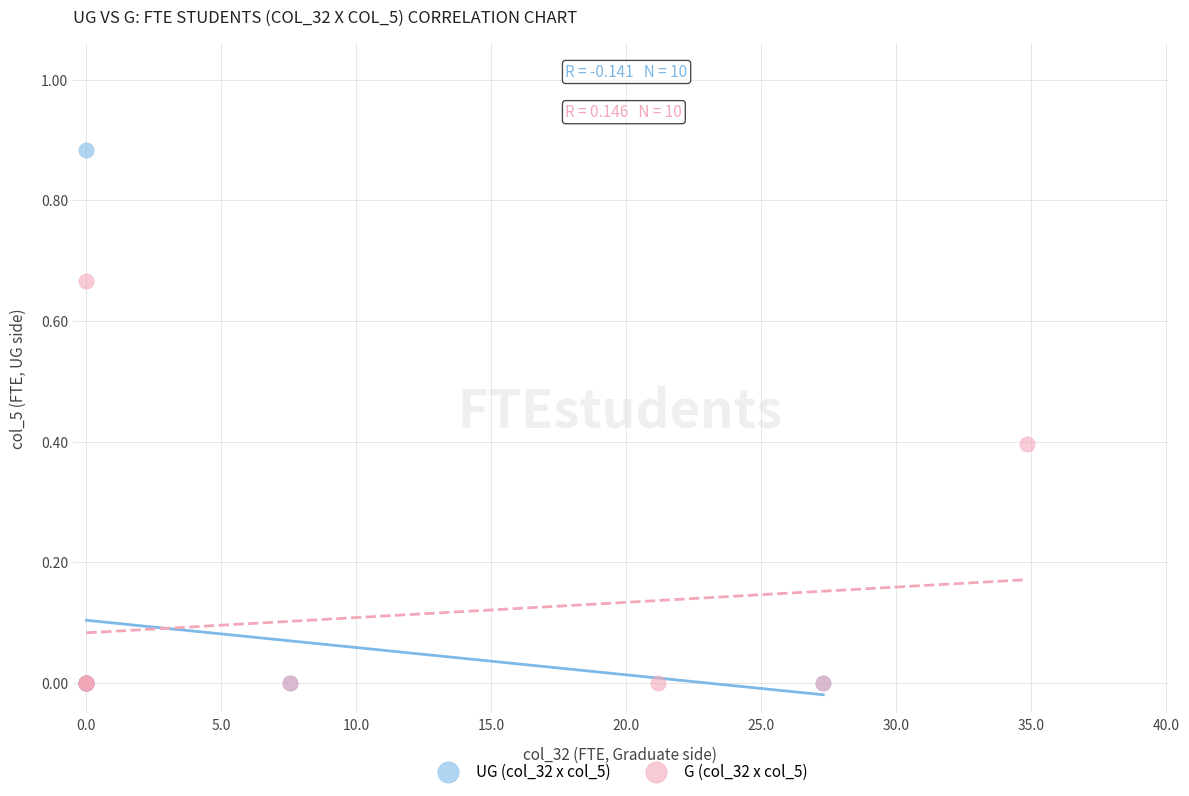

Which series reaches the maximum Y coordinate?

UG (col_32 x col_5)